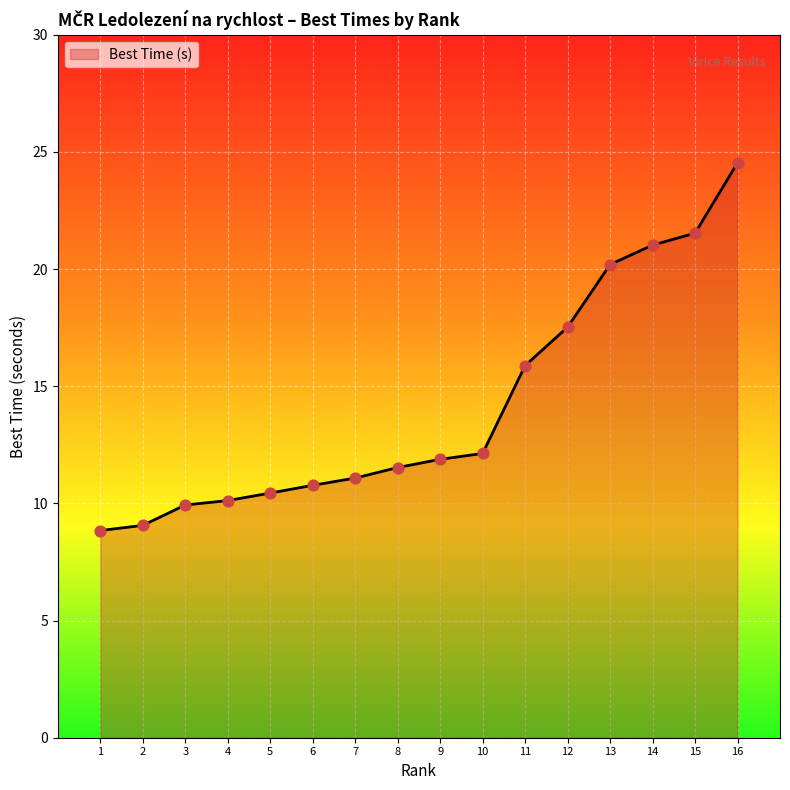

Between 2 and 4, which is larger?

4